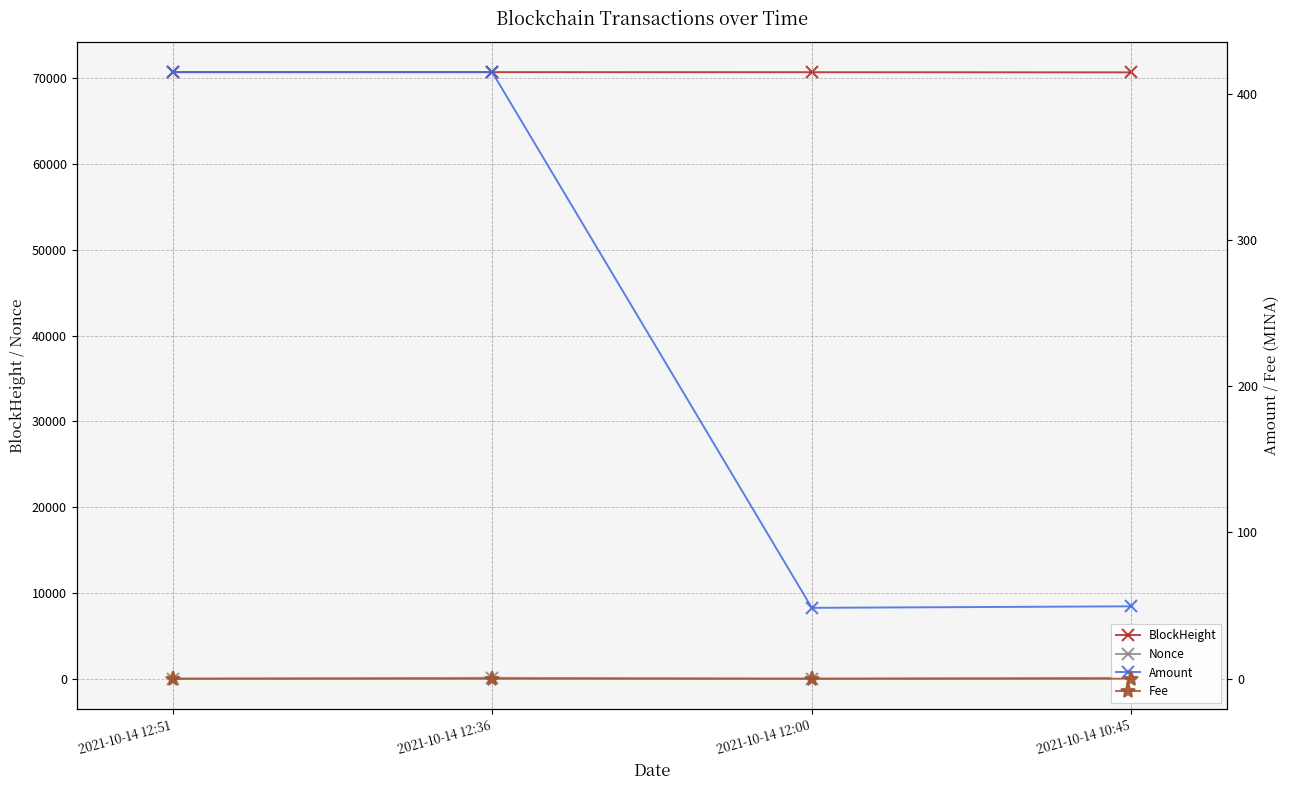

Reading left to right, extract all data points from this chart.

BlockHeight: 70728.0	70725.0	70715.0	70698.0
Nonce: 1.0	110.0	0.0	108.0
Amount: 414.6	414.6	48.5	49.5
Fee: 0.0	0.0	0.0	0.0